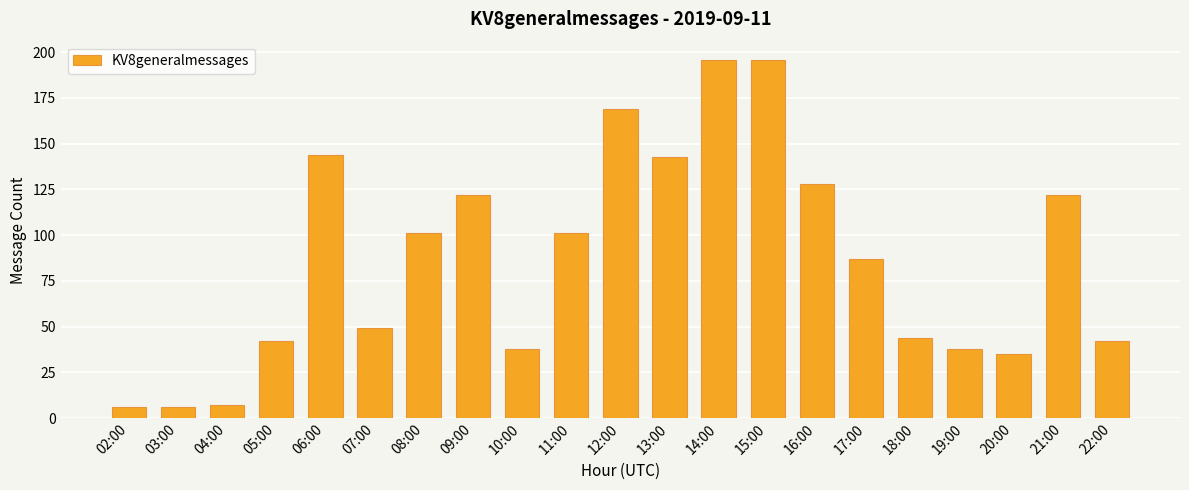

Does the chart contain any negative values?

No